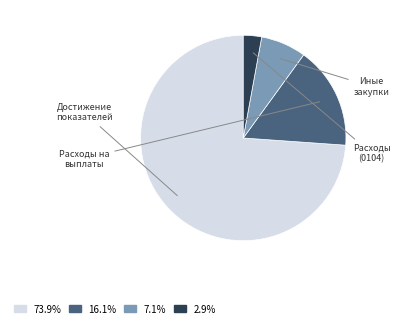

Is there a majority slice in this chart?

Yes